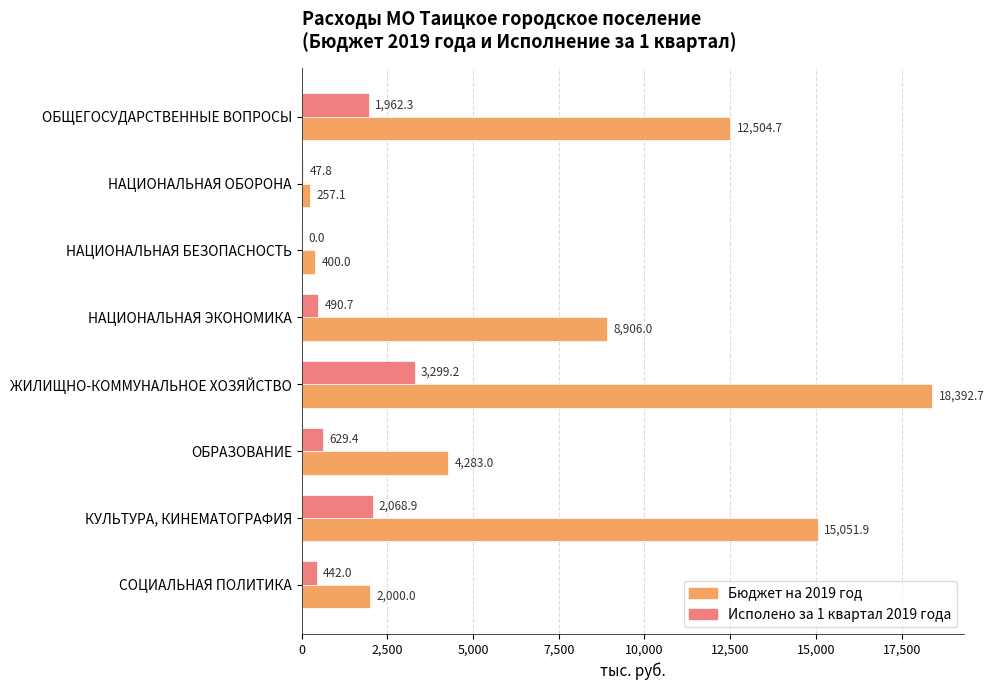

What is the sum of the Исполено за 1 квартал 2019 года values at ОБРАЗОВАНИЕ and НАЦИОНАЛЬНАЯ ОБОРОНА?

677.2